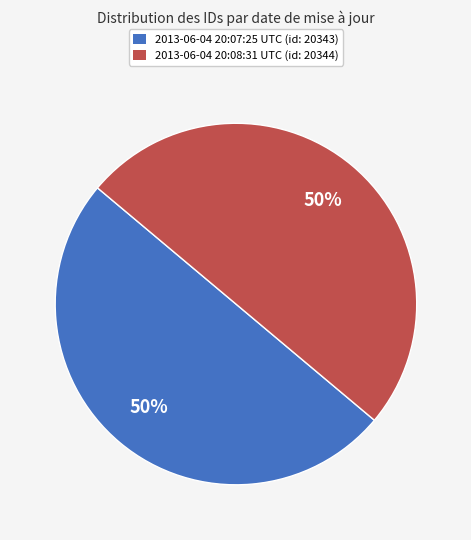

Do 2013-06-04 20:08:31 UTC and 2013-06-04 20:07:25 UTC together represent more than half of the pie?

Yes